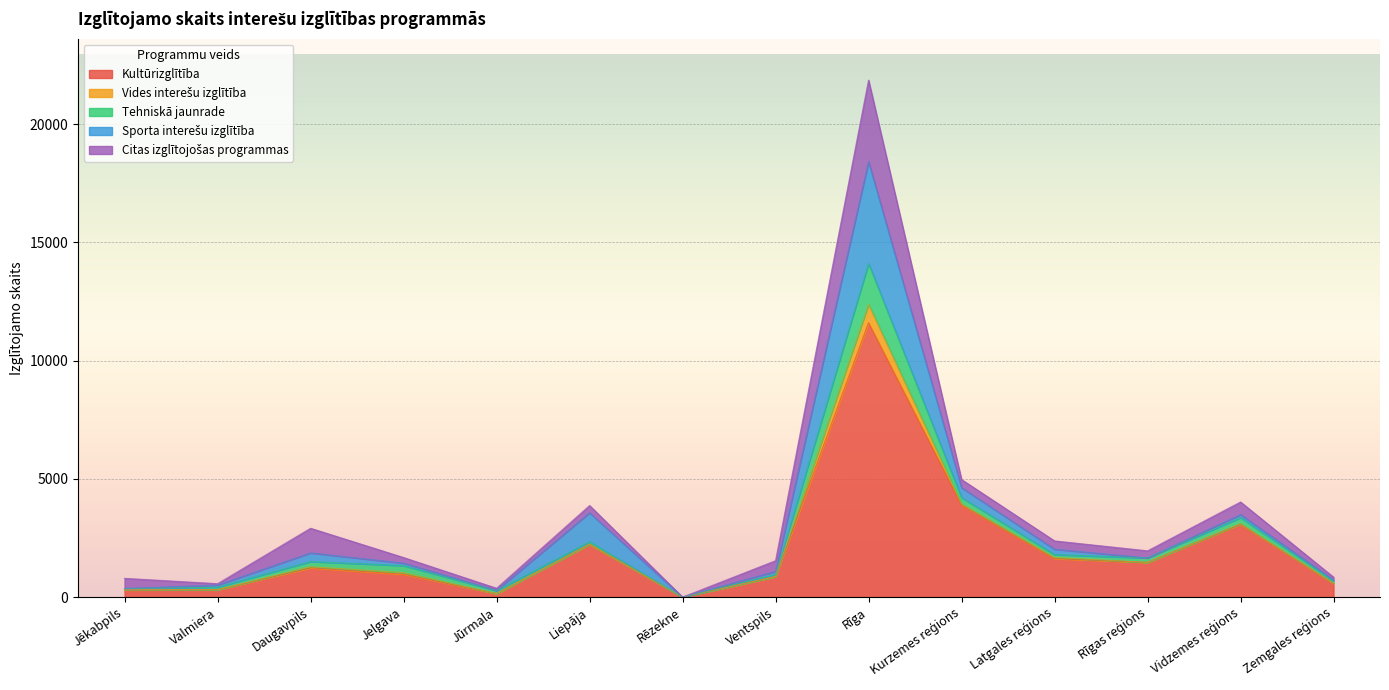

What is the total value across all series at Rīgas reģions?

1957